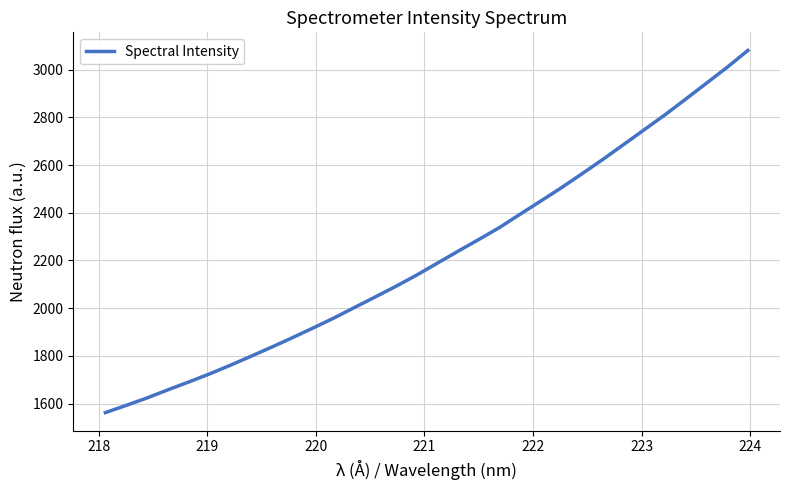

What is the minimum value shown in the chart?

1562.5